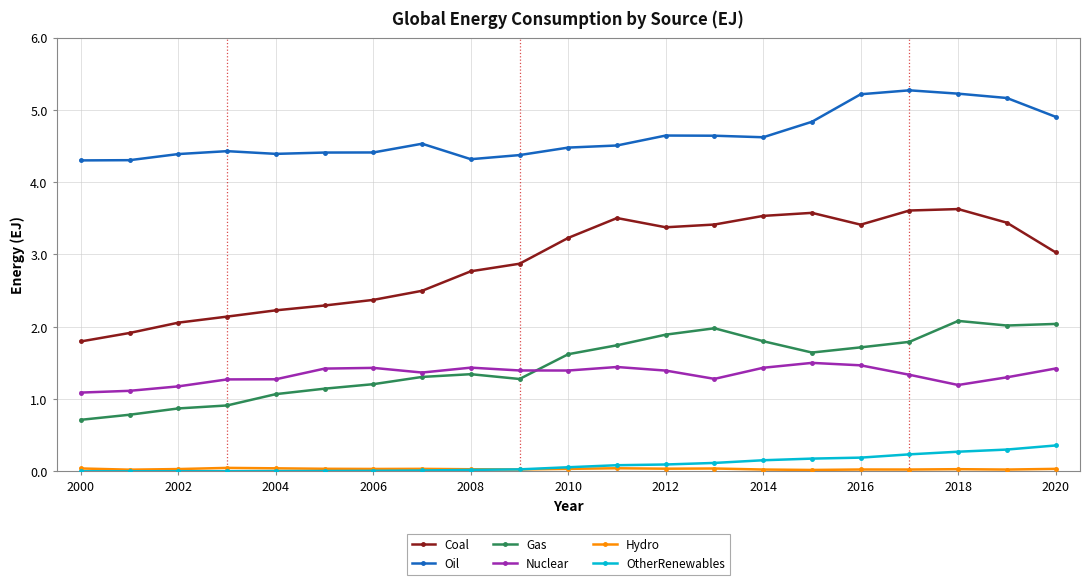

True or false: Coal and Gas cross at least once.

False